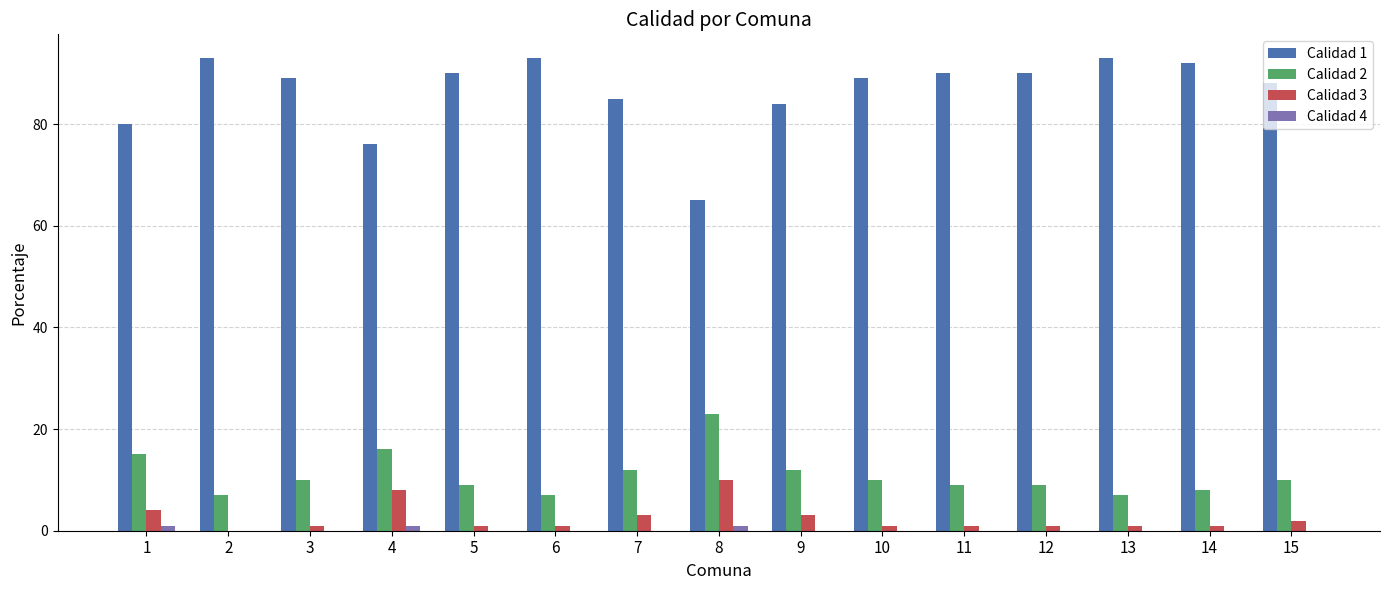

Reading right to left, list all the values displayed in this chart.

Calidad 1: 15=88	14=92	13=93	12=90	11=90	10=89	9=84	8=65	7=85	6=93	5=90	4=76	3=89	2=93	1=80
Calidad 2: 15=10	14=8	13=7	12=9	11=9	10=10	9=12	8=23	7=12	6=7	5=9	4=16	3=10	2=7	1=15
Calidad 3: 15=2	14=1	13=1	12=1	11=1	10=1	9=3	8=10	7=3	6=1	5=1	4=8	3=1	2=0	1=4
Calidad 4: 15=0	14=0	13=0	12=0	11=0	10=0	9=0	8=1	7=0	6=0	5=0	4=1	3=0	2=0	1=1